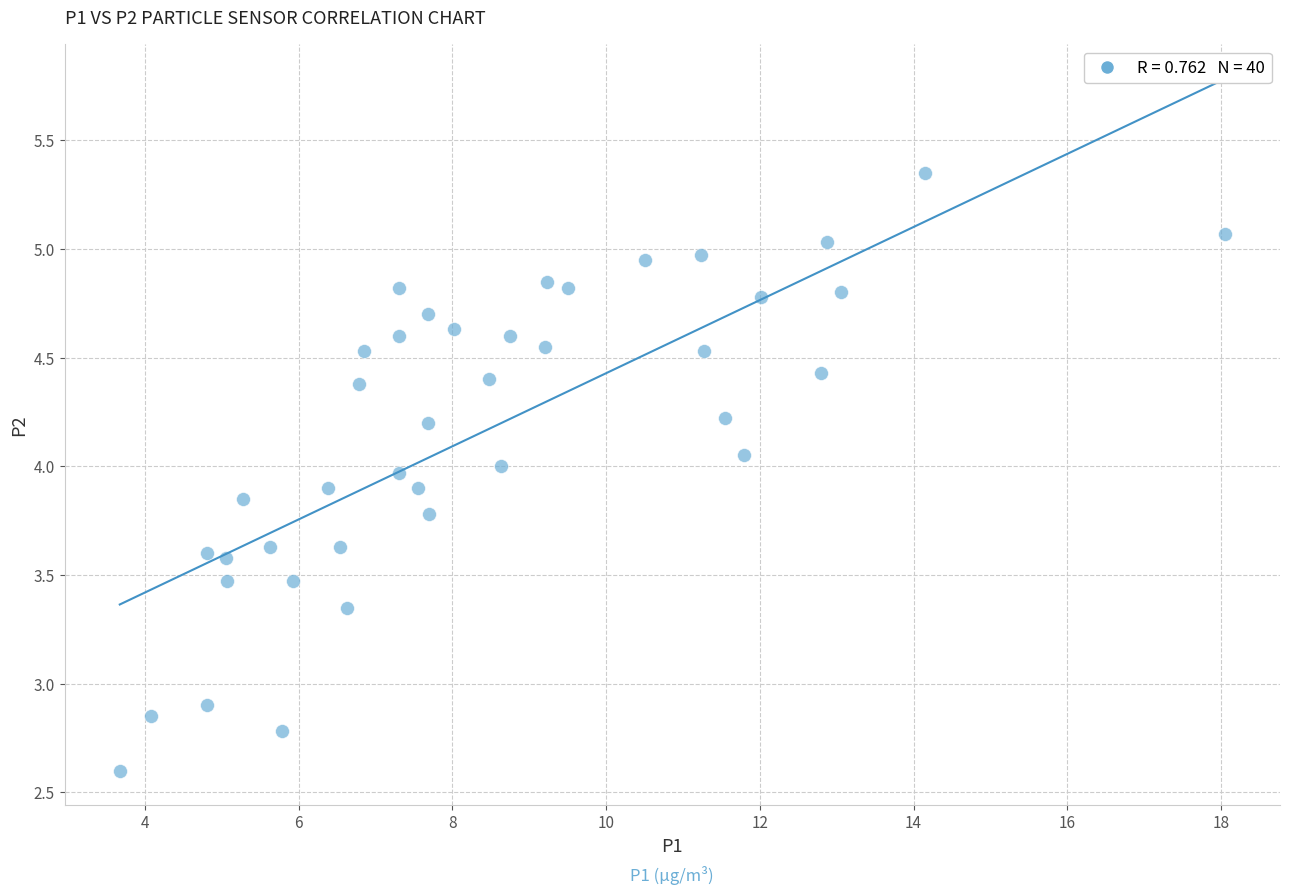

What is the range of X values (max minus min)?

14.4